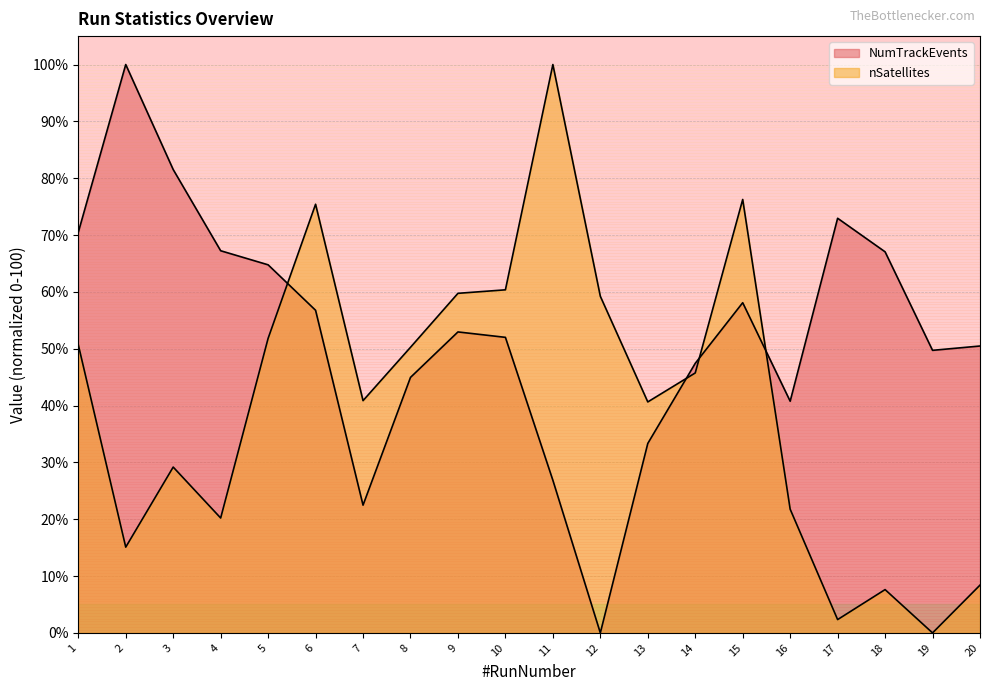

Where is nSatellites nearest to the value 50?

8